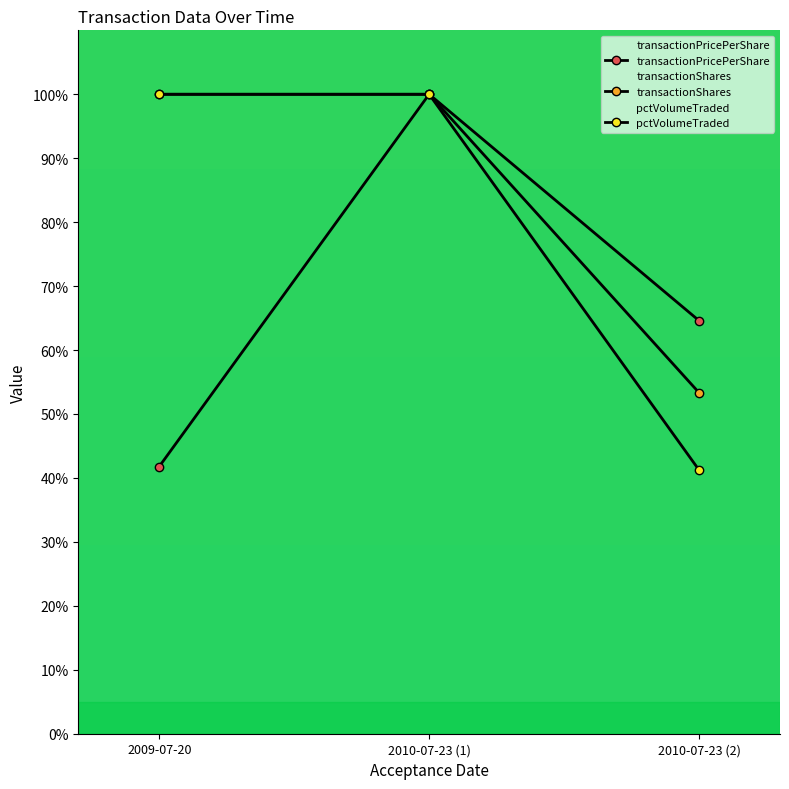

At 2009-07-20, list the series in order from largest to smallest.

transactionShares, pctVolumeTraded, transactionPricePerShare